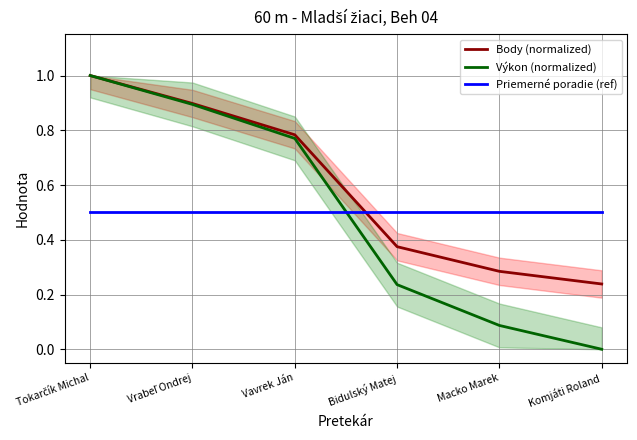

What is the sum of the Body (normalized) values at Bidulský Matej and Komjáti Roland?

0.6